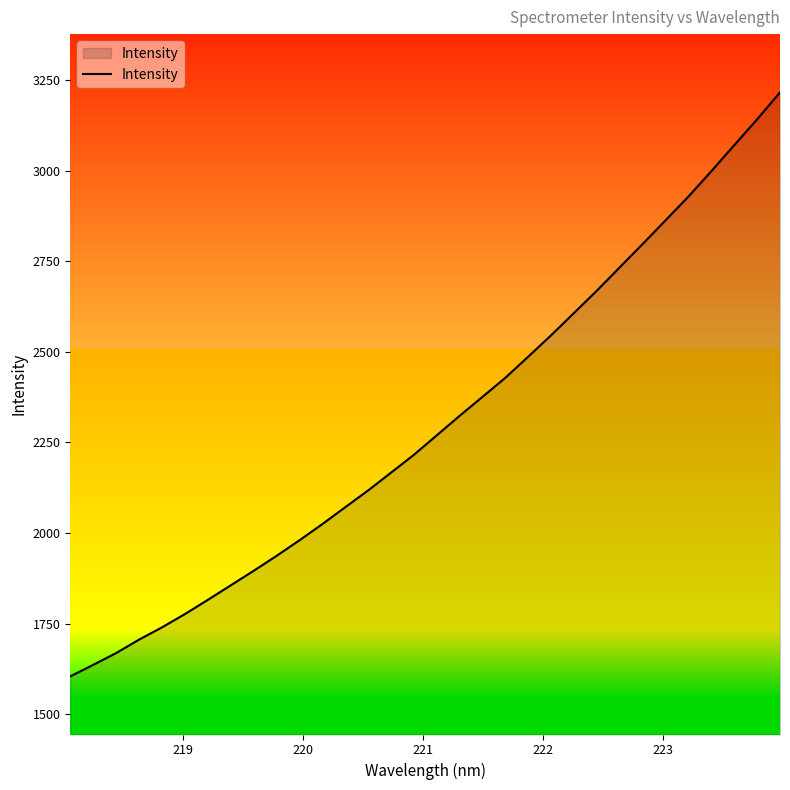

What is the average value?

2302.0